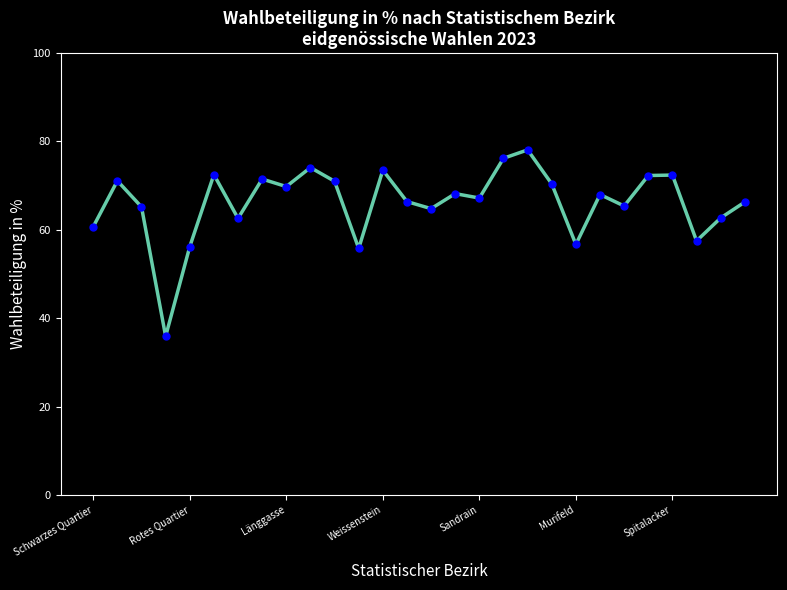

What is the value of the 3rd point from the left?

65.2